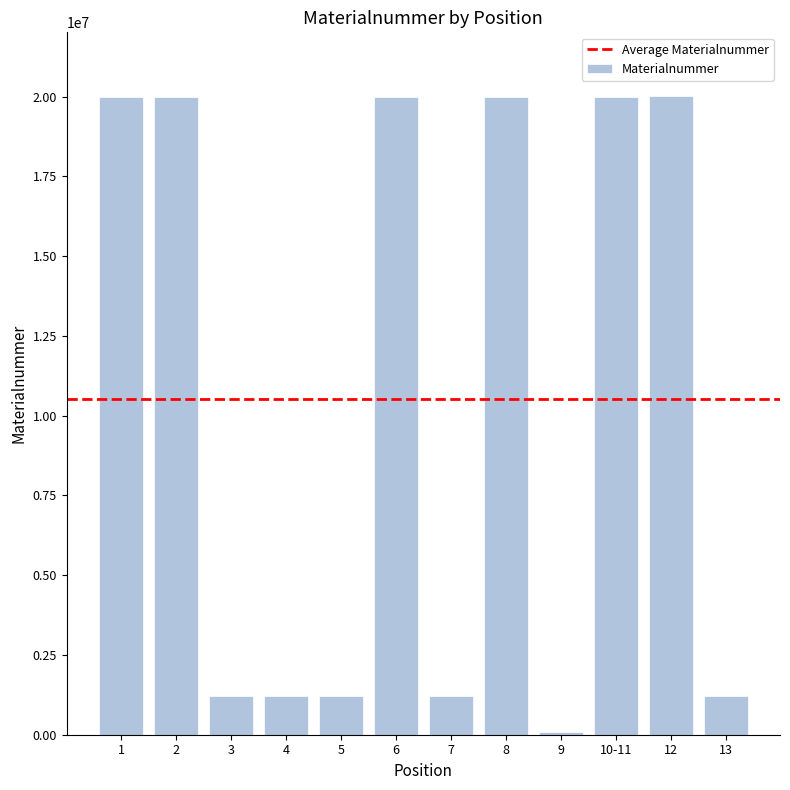

How many values are below 20007234?

6